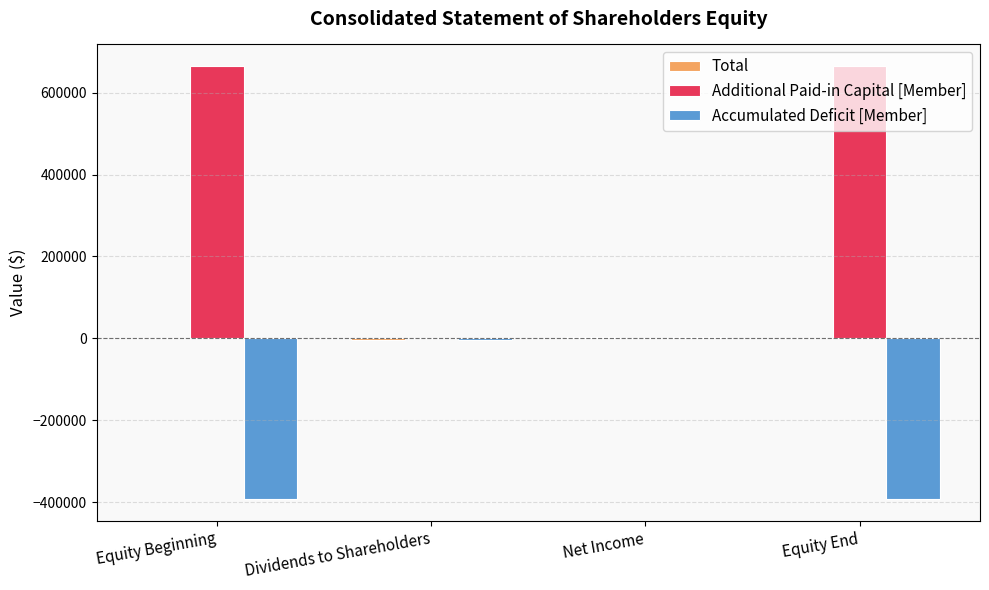

Which series has the largest total across all categories?

Additional Paid-in Capital [Member]